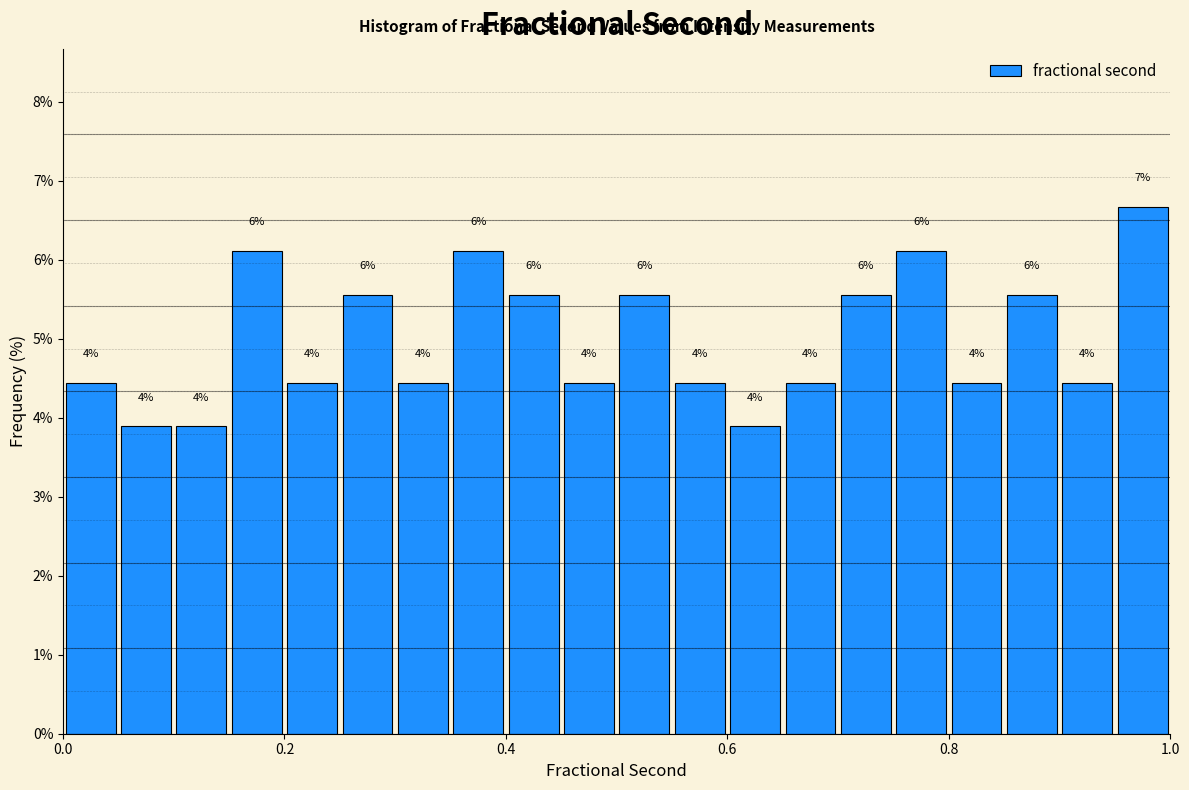

Read against the x-axis, roughly where is the centre of the tallest bar?

0.98